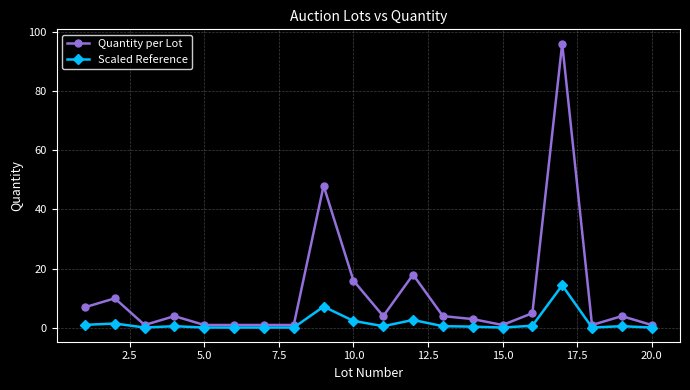

What is the highest value of the Scaled Reference series?

14.4